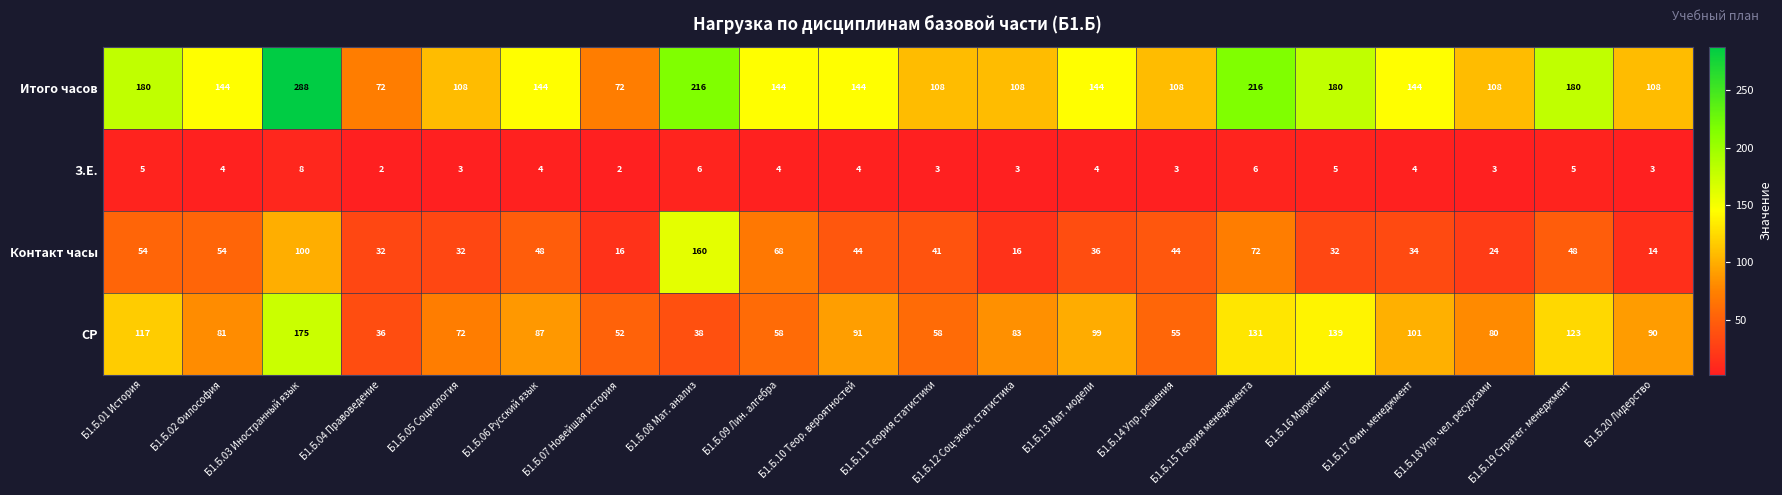

How many series are shown in this chart?

4